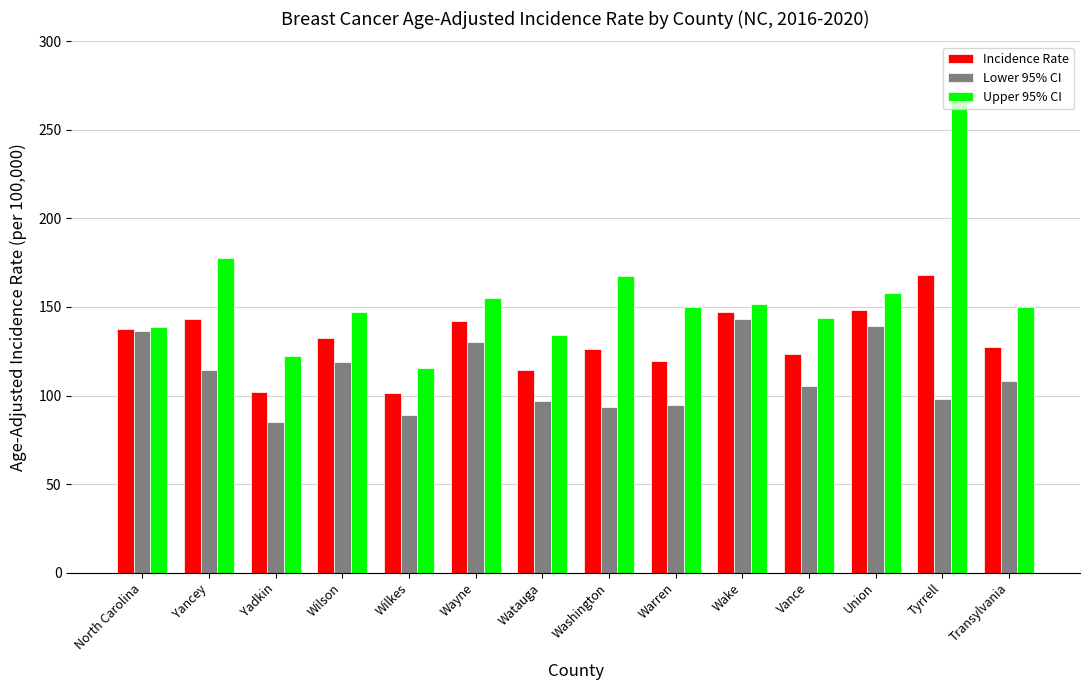

Is the value of Upper 95% CI at Washington greater than the value of Lower 95% CI at Watauga?

Yes